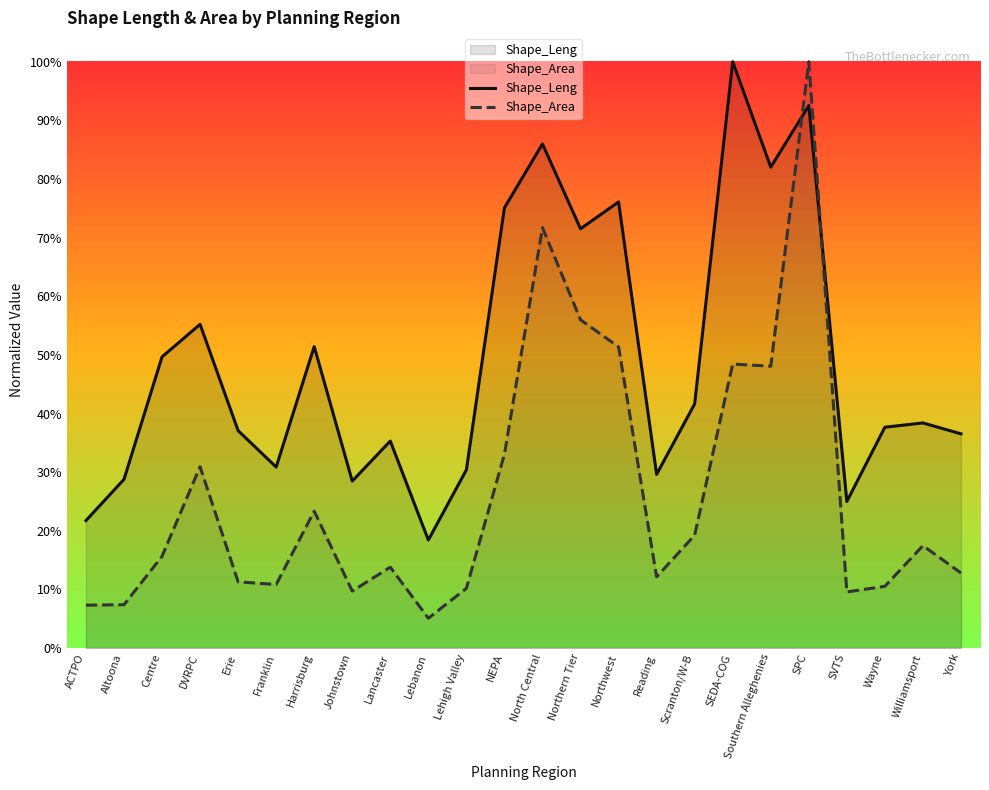

Is the value of Shape_Area at SEDA-COG greater than the value of Shape_Leng at Erie?

Yes